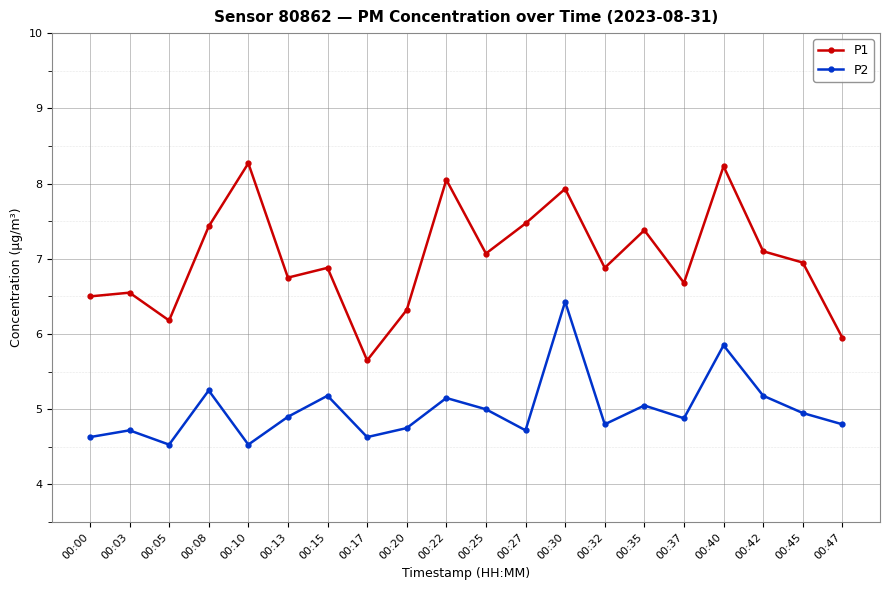

At which label does P1 first exceed 6?

00:00